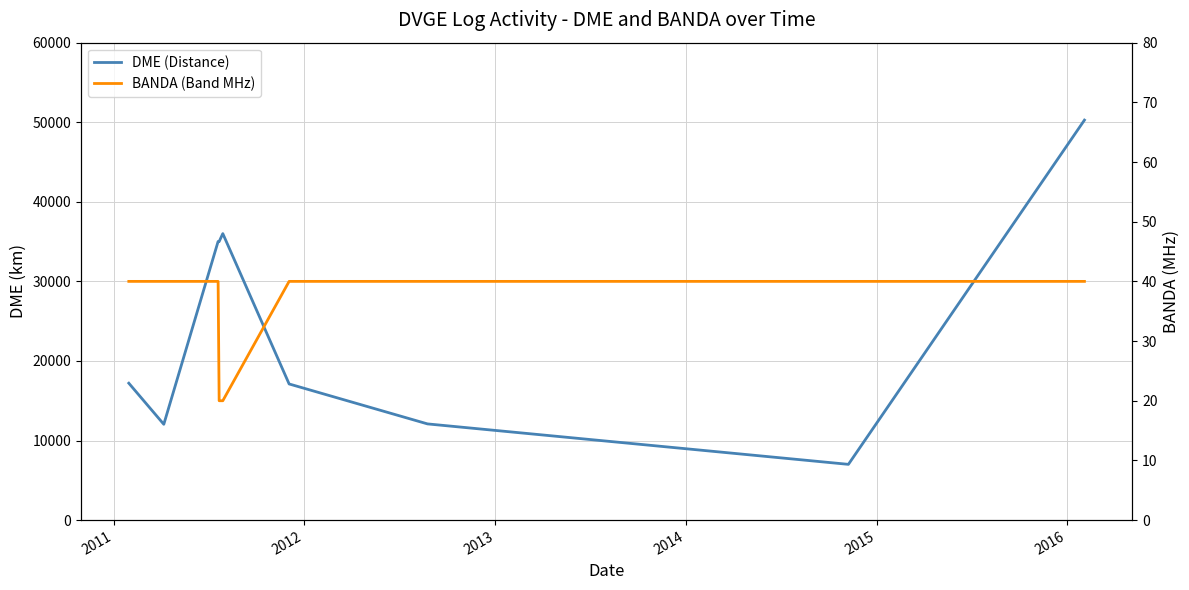

What is the average value of the DME (Distance) series?

24638